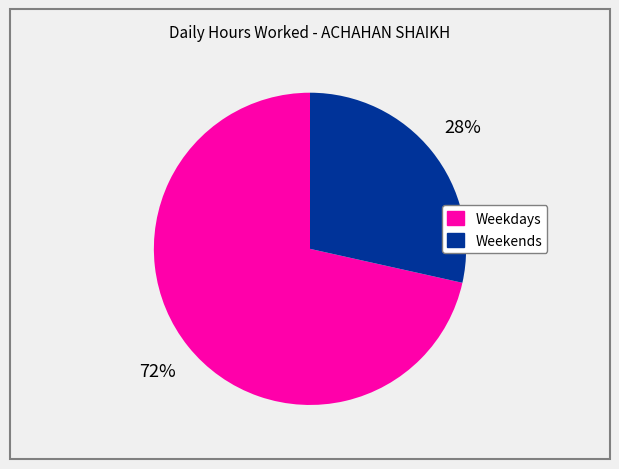

How many slices are in this pie chart?

2